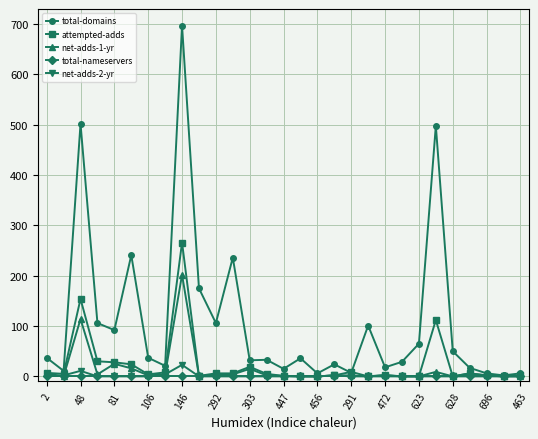

Which series has the largest range (max minus min)?

total-domains